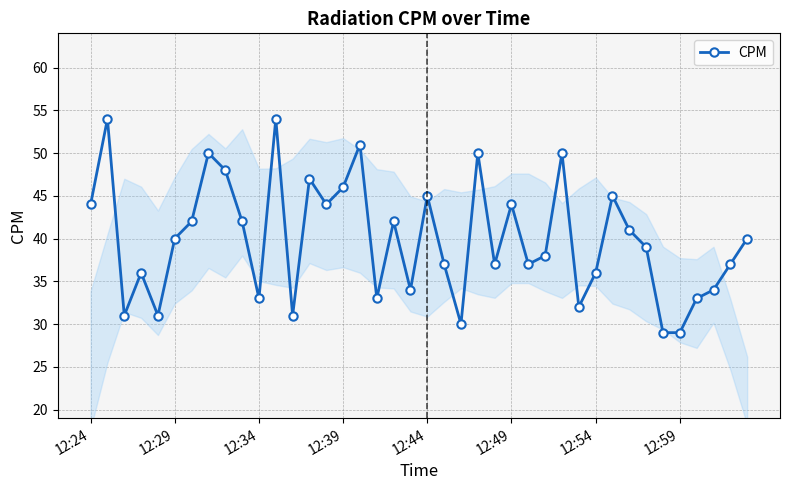

True or false: the data has more than 0 interior local peaks.

True